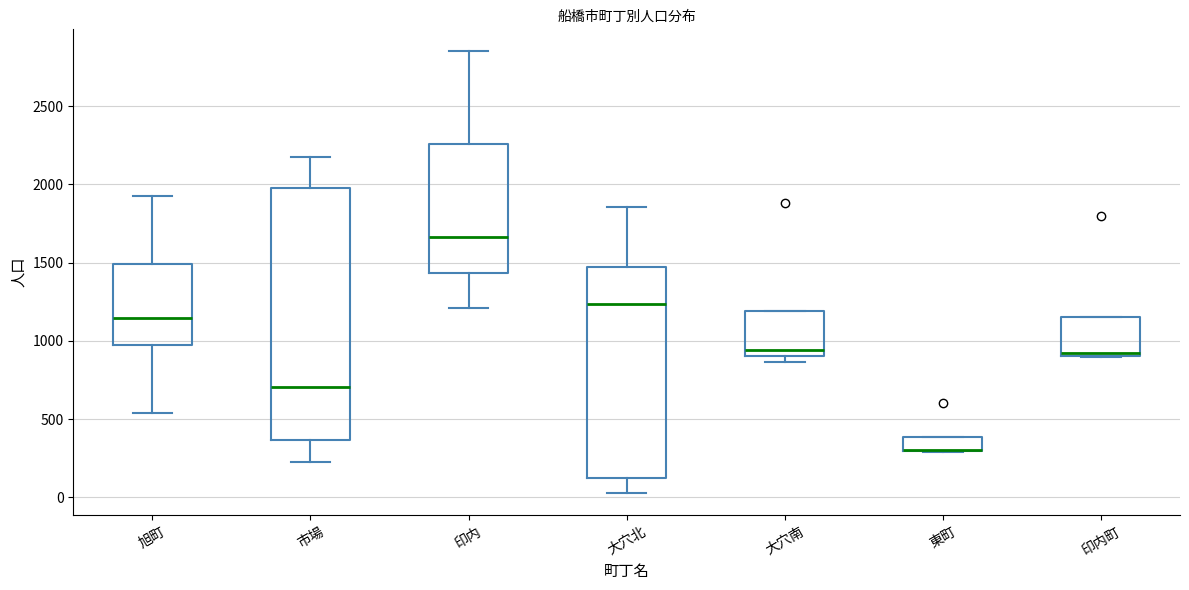

Reading left to right, transcribe this box plot: for each box, give where its median line is, the range the box spans, and where its two whiskers end, as read against the y-axis. The values are not printed on the chart, so give them approximately, as read against the axis.

旭町: median 1150, box 950 to 1500, whiskers 550 to 1900
市場: median 700, box 350 to 2000, whiskers 250 to 2150
印内: median 1650, box 1450 to 2250, whiskers 1200 to 2850
大穴北: median 1250, box 100 to 1450, whiskers 50 to 1850
大穴南: median 950, box 900 to 1200, whiskers 850 to 1200
東町: median 300 (drawn on the box's lower edge), box 300 to 400, whiskers 300 to 400
印内町: median 900 (just above the box's lower edge), box 900 to 1150, whiskers 900 to 1150